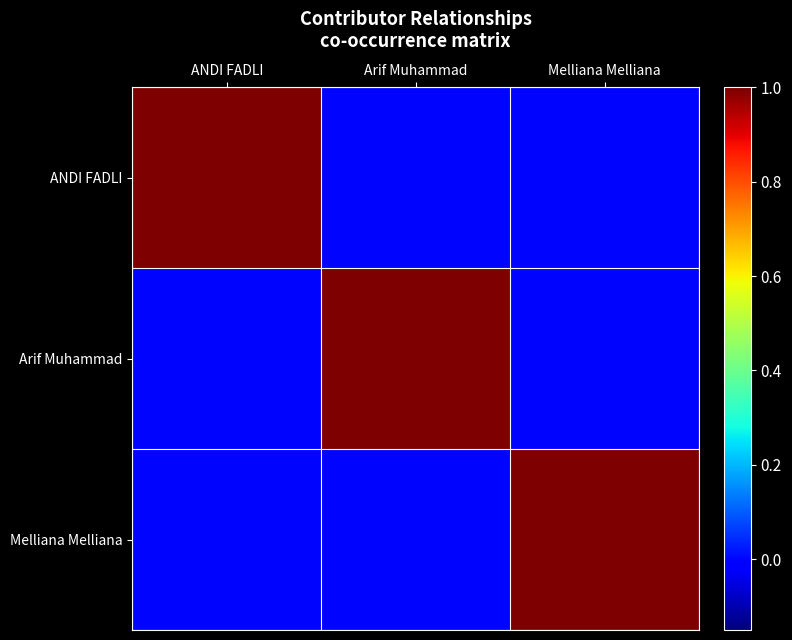

Between Arif Muhammad and Melliana Melliana, which series saw the biggest shift?

Arif Muhammad